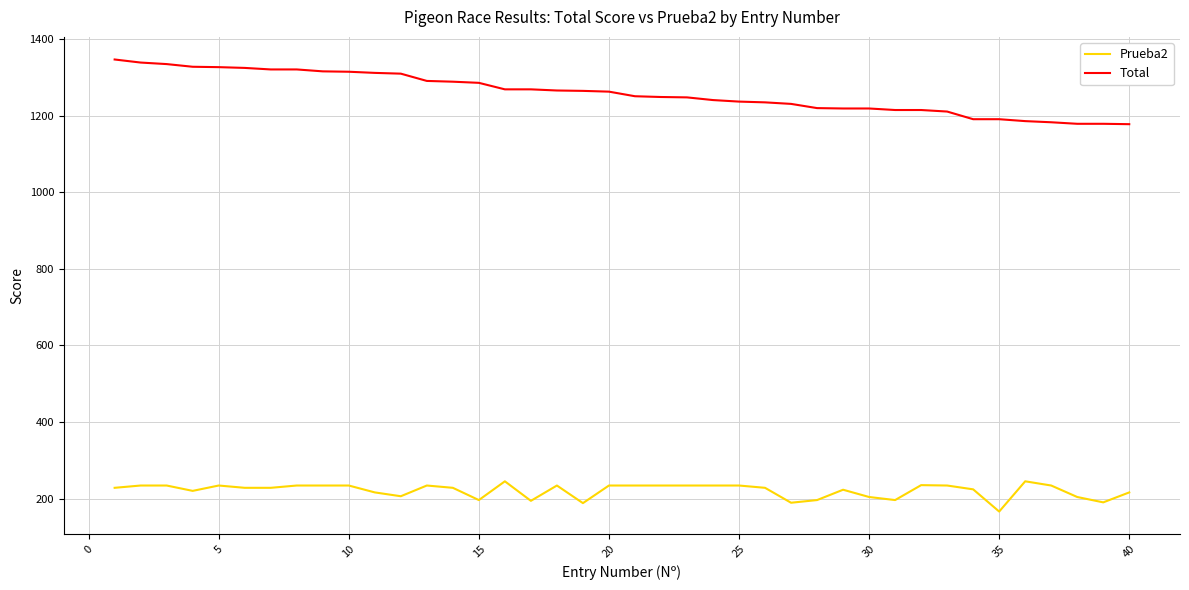

What is the minimum value shown in the chart?

166